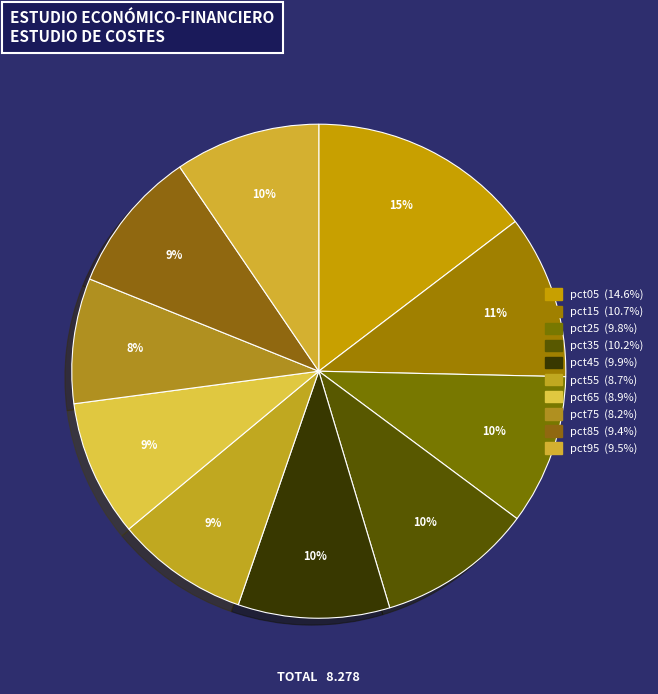

Does pct55 account for over 50% of the chart?

No